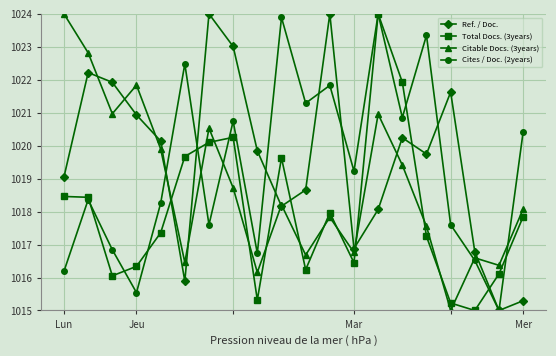

In Total Docs. (3years), how many points are lower than both neighbors (excluding endpoints)?

5